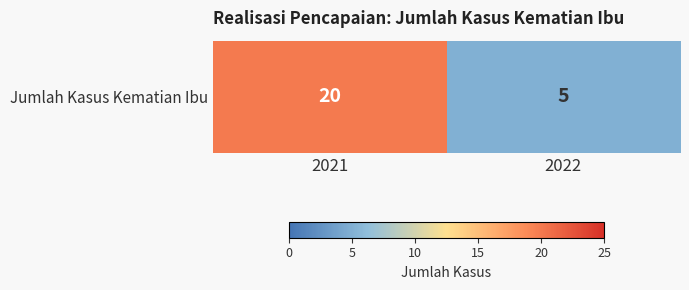

Count the values in the range 5 to 20.

2